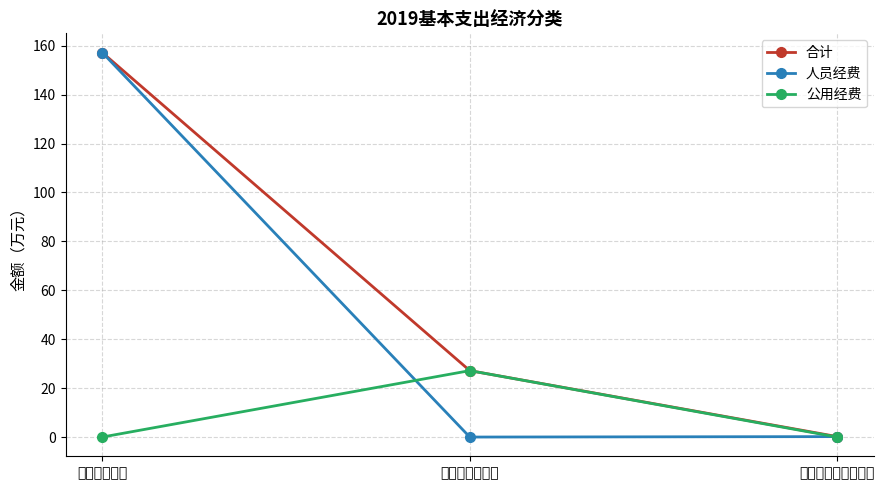

Rank the categories by 公用经费 value from lowest to highest.

工资福利支出, 对个人和家庭的补助, 商品和服务支出